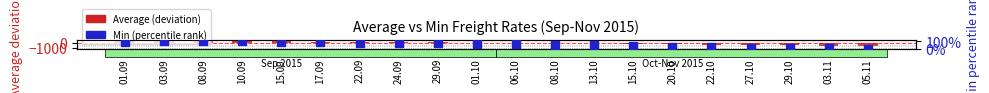

Which series has the widest spread of Y values?

Average (deviation)